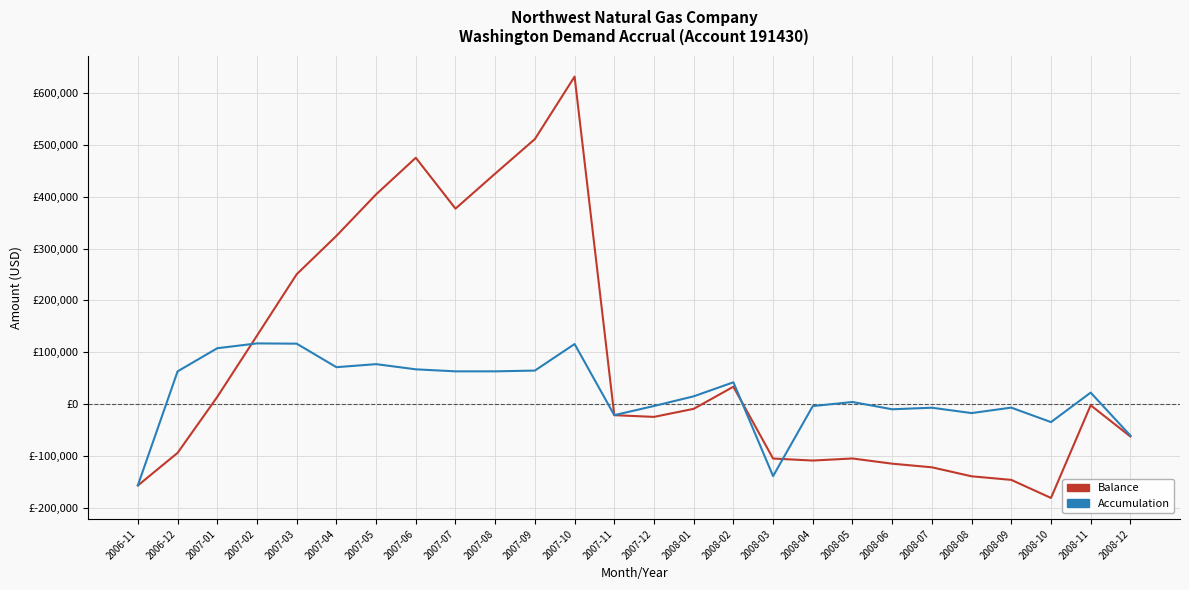

Reading right to left, transcribe all the data shown in this chart.

Balance: 2008-12=-61818.0	2008-11=-1704.6	2008-10=-180098.9	2008-09=-145309.9	2008-08=-138432.8	2008-07=-121099.8	2008-06=-114150.6	2008-05=-104130.1	2008-04=-108114.2	2008-03=-104248.5	2008-02=33978.5	2008-01=-8603.0	2007-12=-24073.3	2007-11=-20795.7	2007-10=630795.6	2007-09=510633.2	2007-08=444136.3	2007-07=376719.1	2007-06=474635.7	2007-05=404172.5	2007-04=324268.8	2007-03=250476.6	2007-02=132334.6	2007-01=14499.0	2006-12=-93329.8	2006-11=-156072.9
Accumulation: 2008-12=-59981.3	2008-11=22655.3	2008-10=-34112.4	2008-09=-6251.9	2008-08=-16761.1	2008-07=-6430.8	2008-06=-9432.5	2008-05=4581.1	2008-04=-3281.7	2008-03=-138046.0	2008-02=42494.5	2008-01=15496.3	2007-12=-3123.9	2007-11=-20724.5	2007-10=116135.3	2007-09=65055.9	2007-08=63578.2	2007-07=63572.3	2007-06=67461.2	2007-05=77426.7	2007-04=71590.2	2007-03=116843.0	2007-02=117337.6	2007-01=108095.8	2006-12=63545.1	2006-11=-155570.9